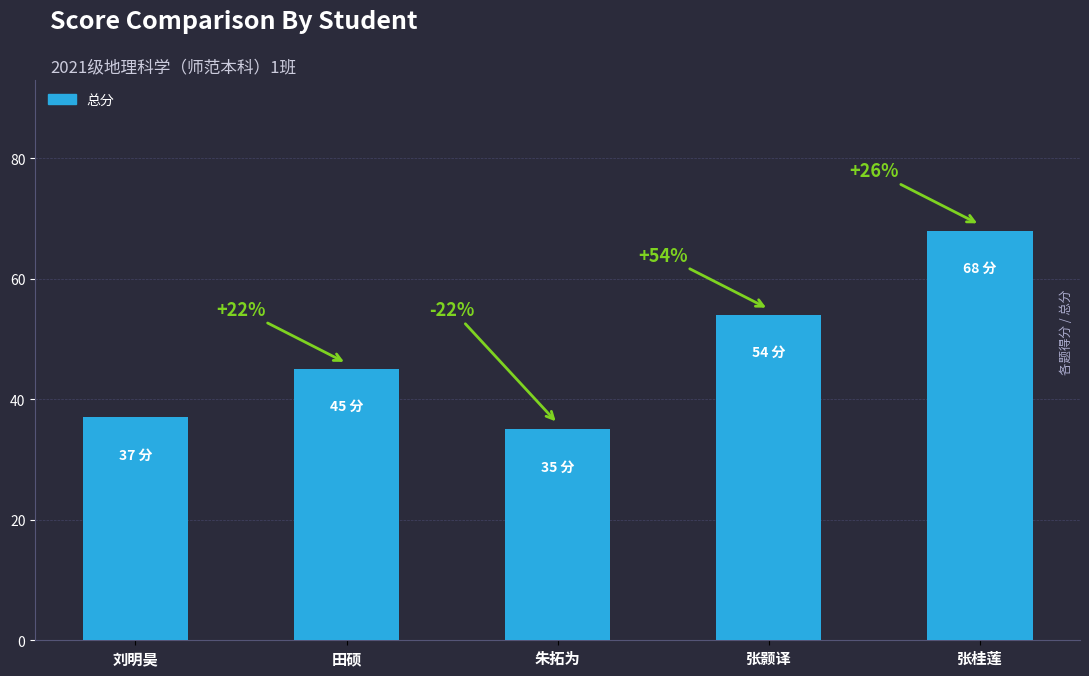

At which label does the data first exceed 45?

张颢译